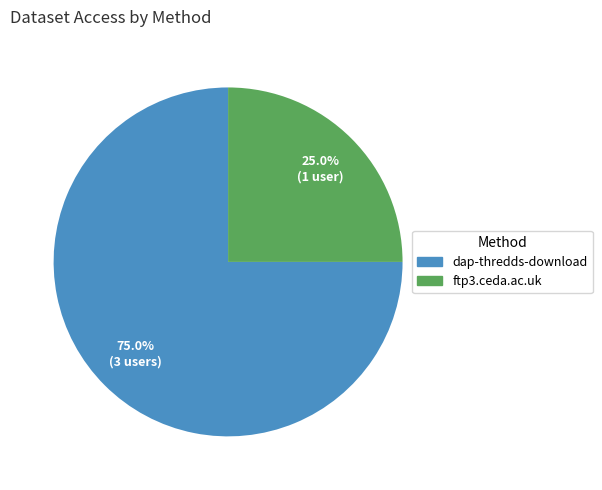

What is the largest slice in the pie chart?

dap-thredds-download